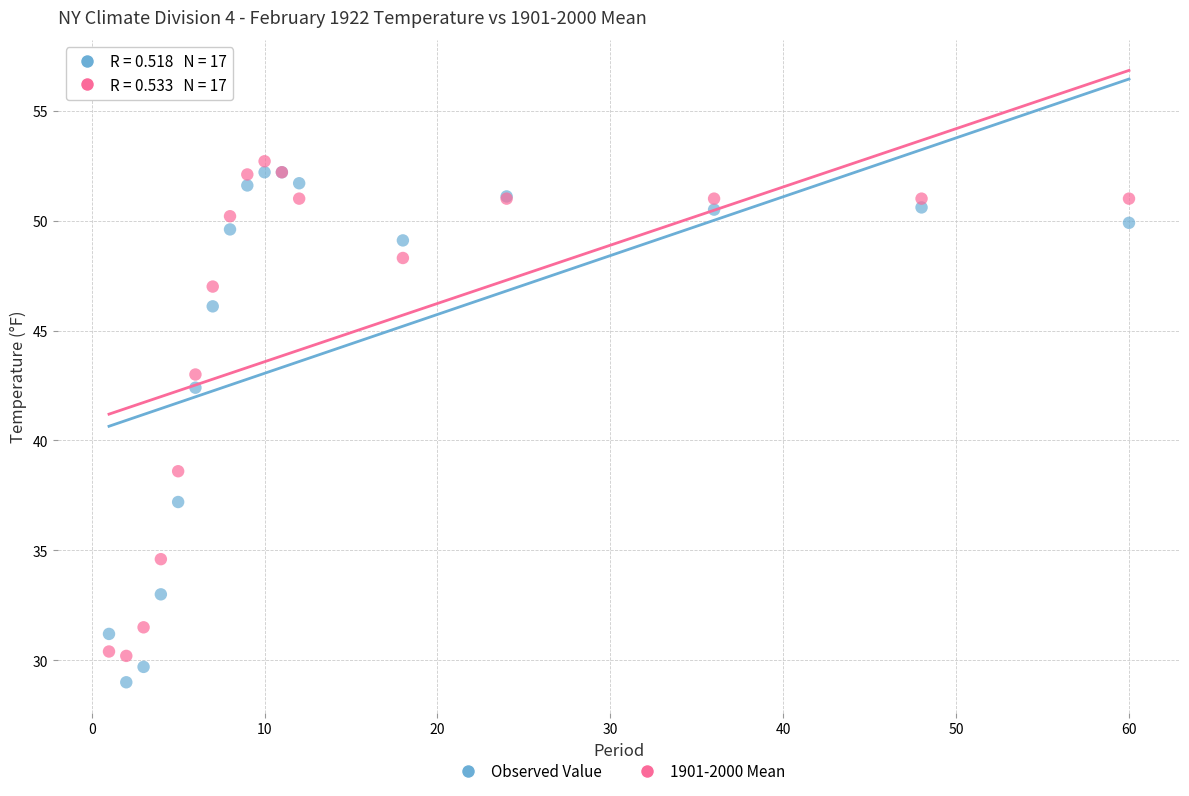

Across all series, what Y value is closest to 40?

38.6